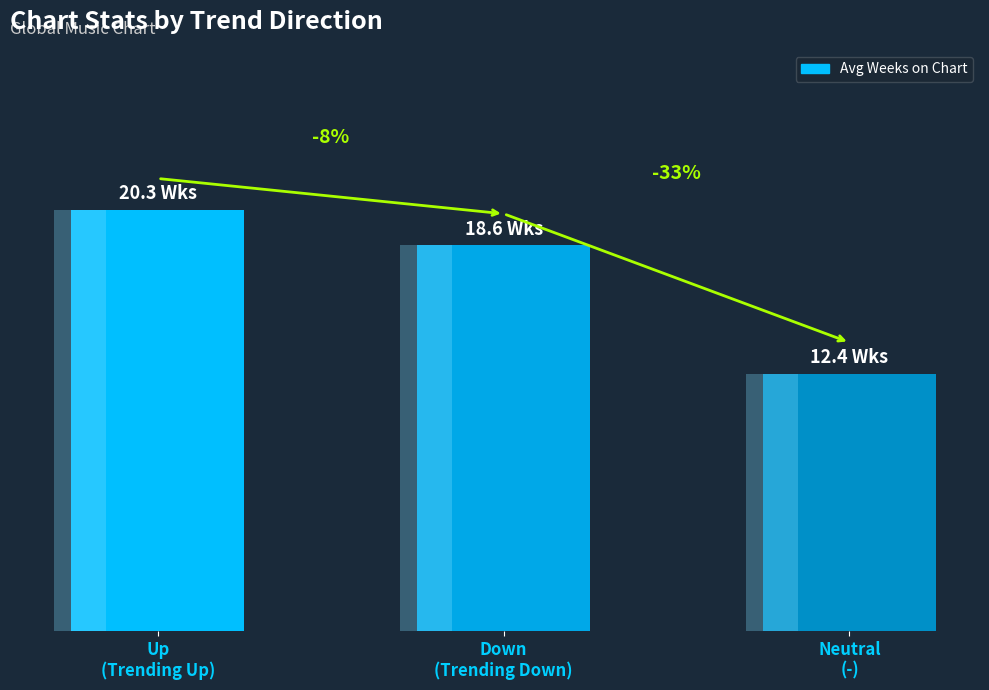

Is it true that the value at Down
(Trending Down) is 31.0?

False